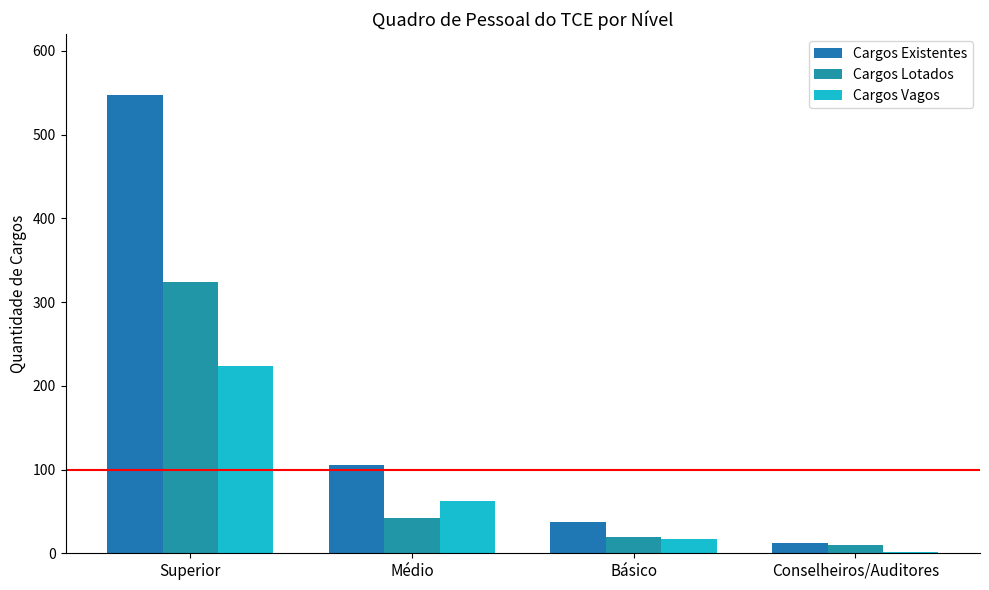

What is the sum of all Cargos Existentes values?

702